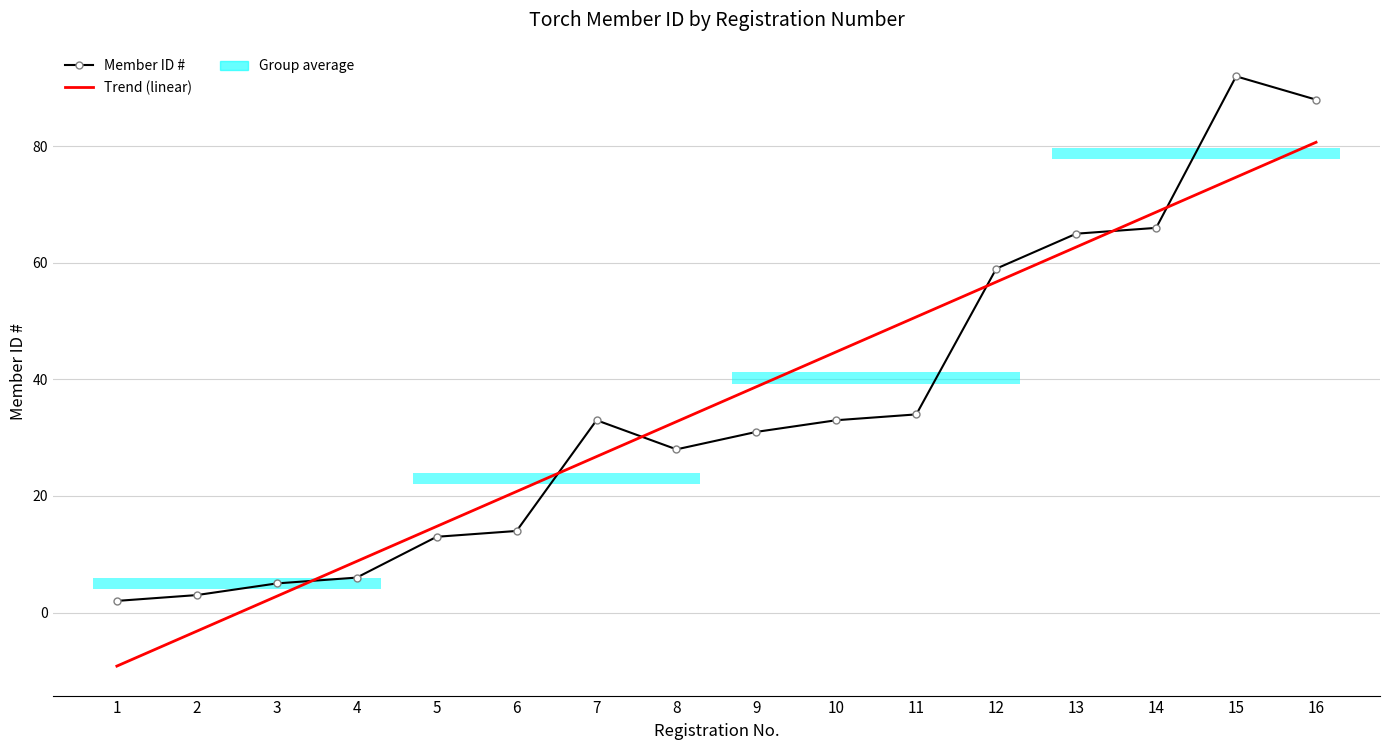

True or false: Trend (linear) has more than 0 interior local peaks.

False